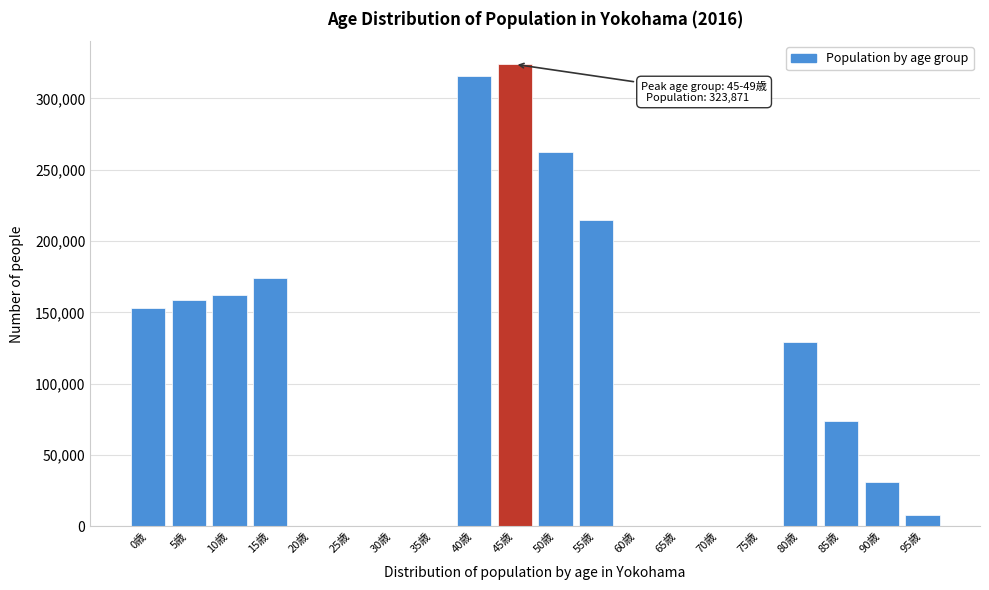

Reading right to left, what are all the values shown in this chart?

95歳=8293	90歳=31011	85歳=74013	80歳=129517	75歳=0	70歳=0	65歳=0	60歳=0	55歳=214712	50歳=262450	45歳=323871	40歳=315576	35歳=0	30歳=0	25歳=0	20歳=0	15歳=174074	10歳=162316	5歳=158667	0歳=153249